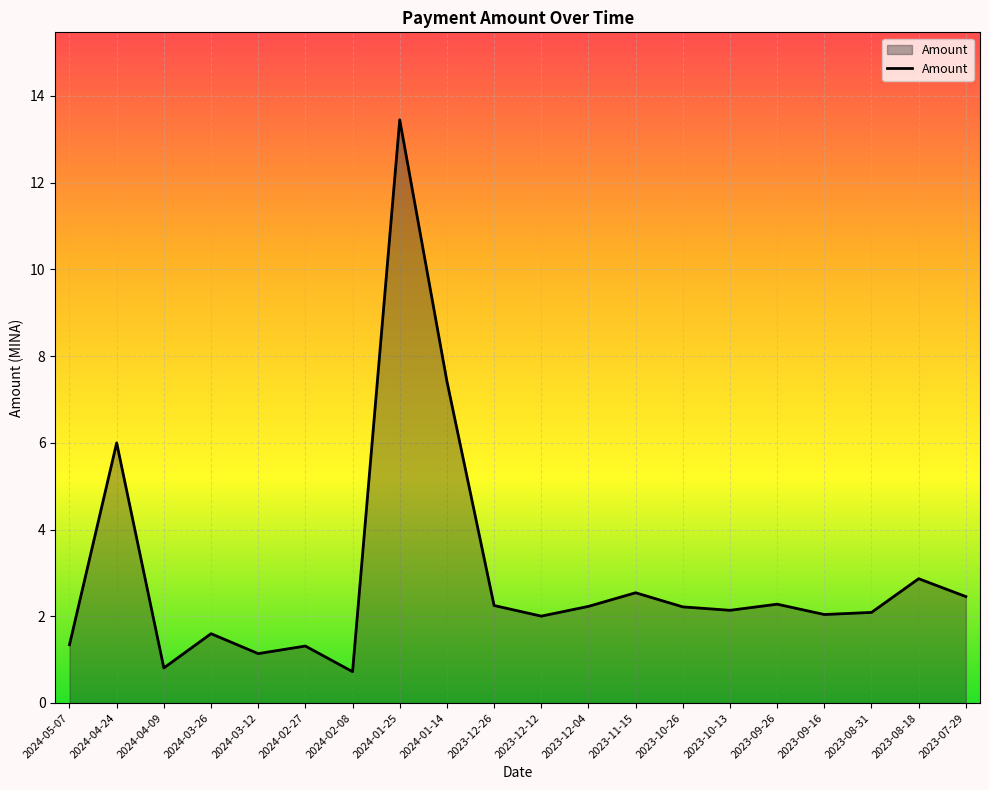

What position from the right is 2023-07-29?

1